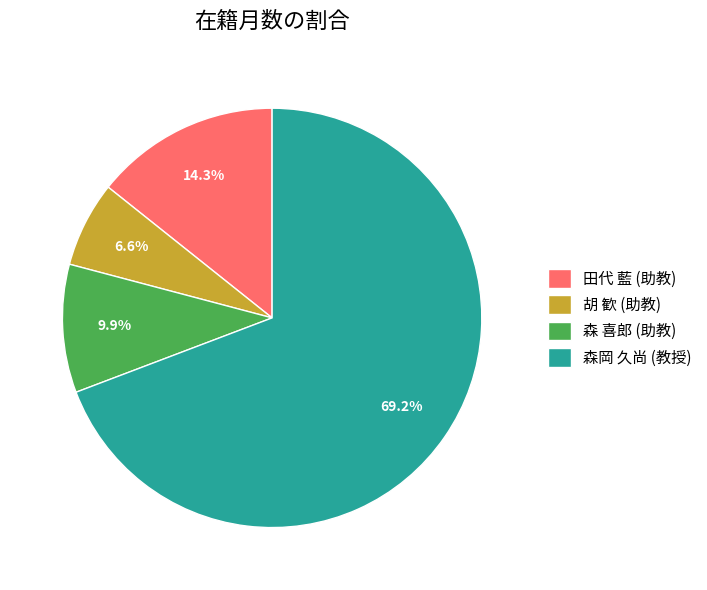

Which category has the biggest portion of the pie?

森岡 久尚 (教授)